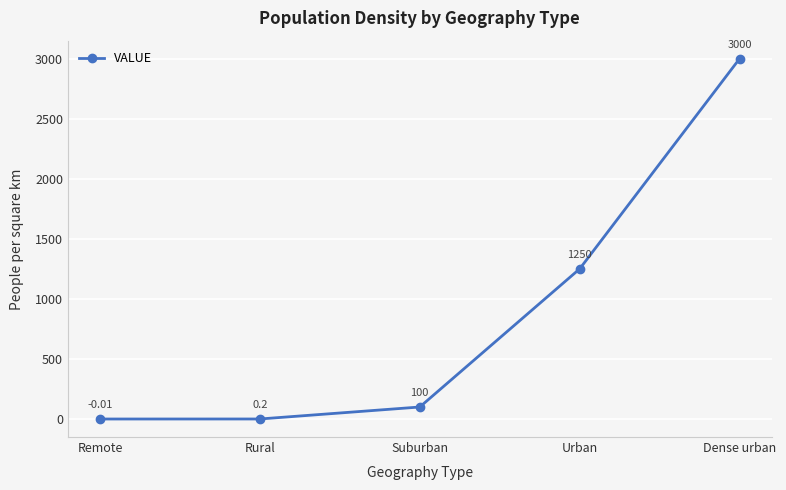

What is the sum of all values?

4350.2